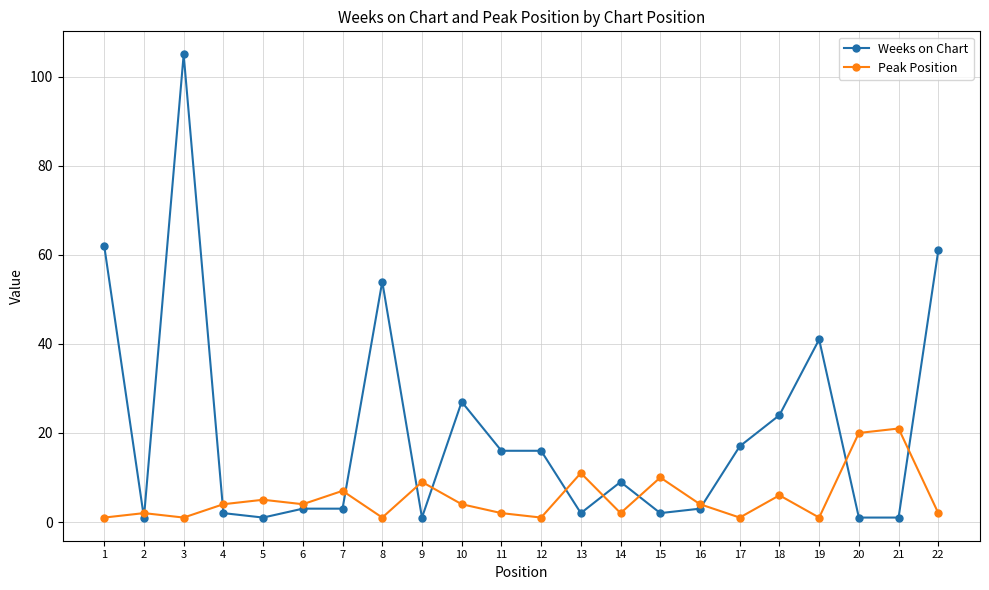

Between 3 and 13, which series saw the biggest shift?

Weeks on Chart